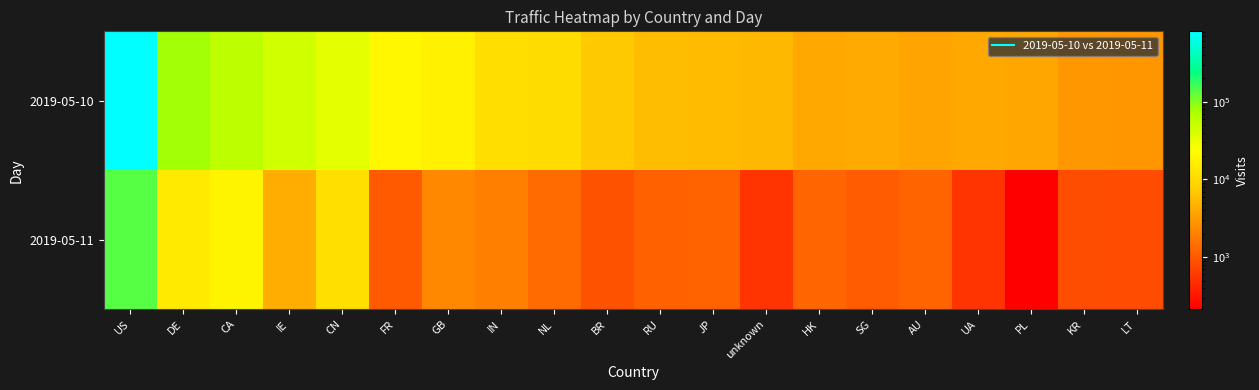

At which category is the sum across all series the highest?

US